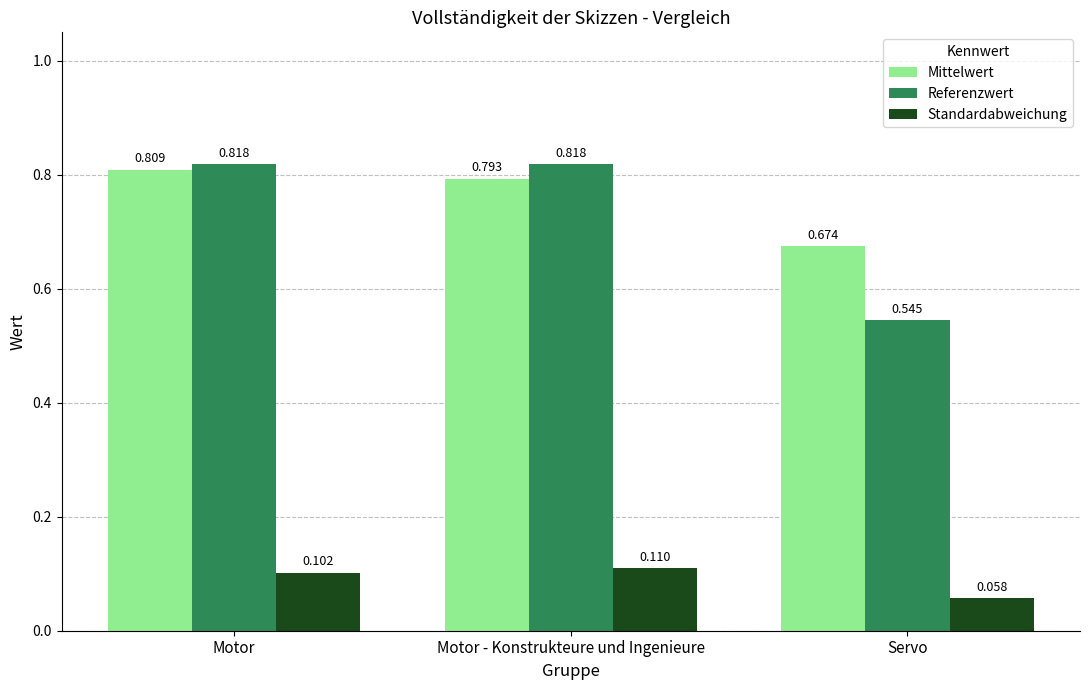

Rank the categories by Standardabweichung value from lowest to highest.

Servo, Motor, Motor - Konstrukteure und Ingenieure